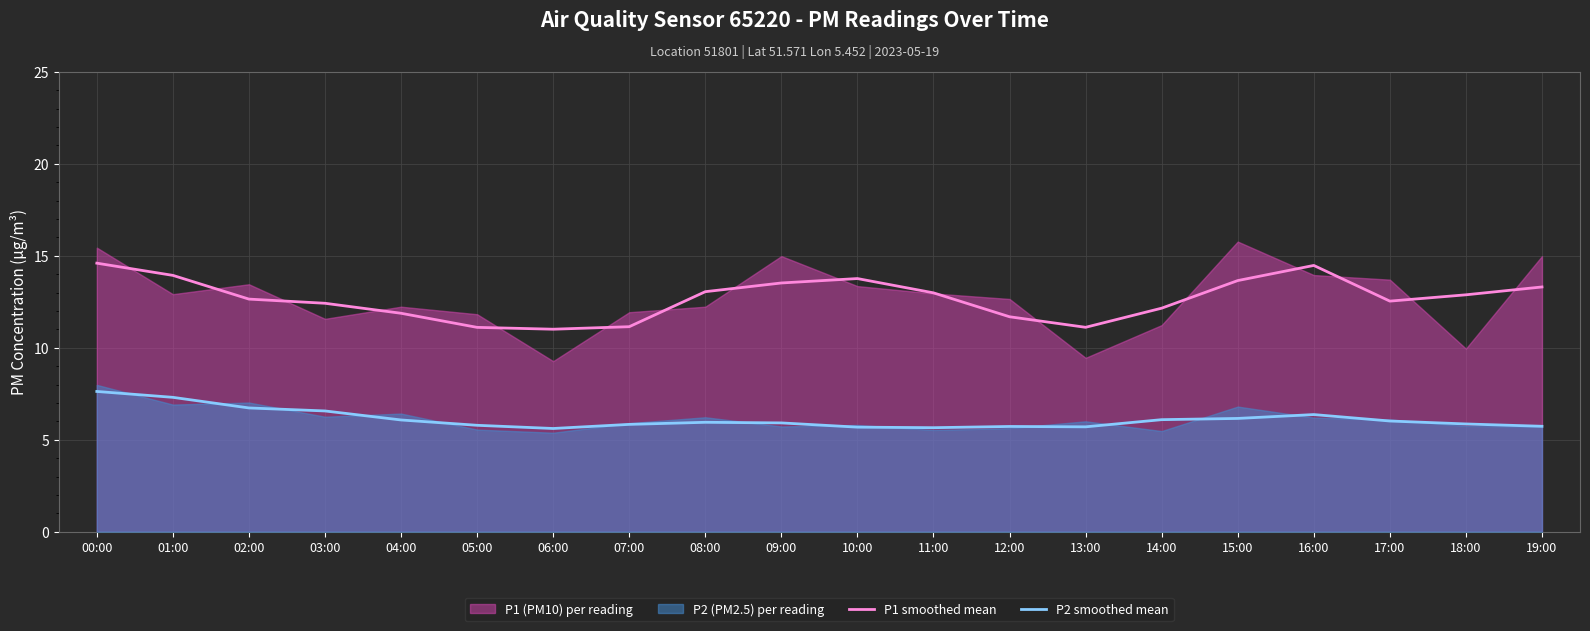

Between 08:00 and 10:00, which is larger?

10:00